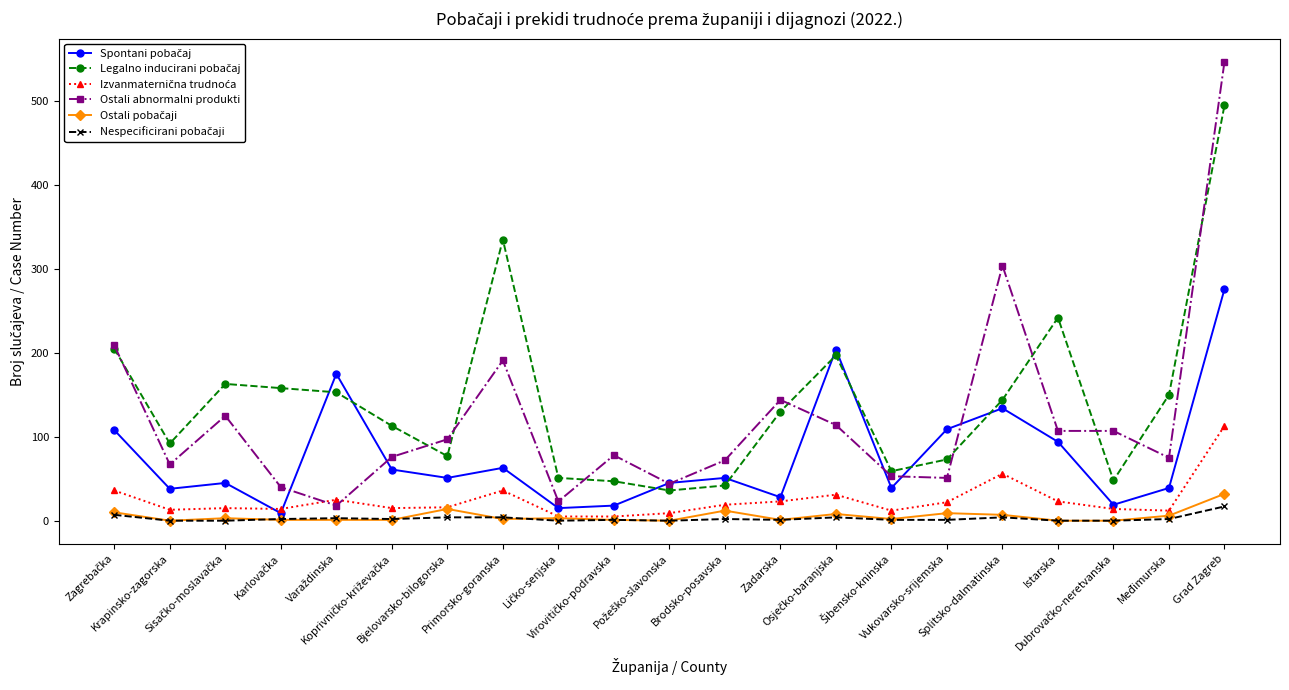

Which series has the largest range (max minus min)?

Ostali abnormalni produkti